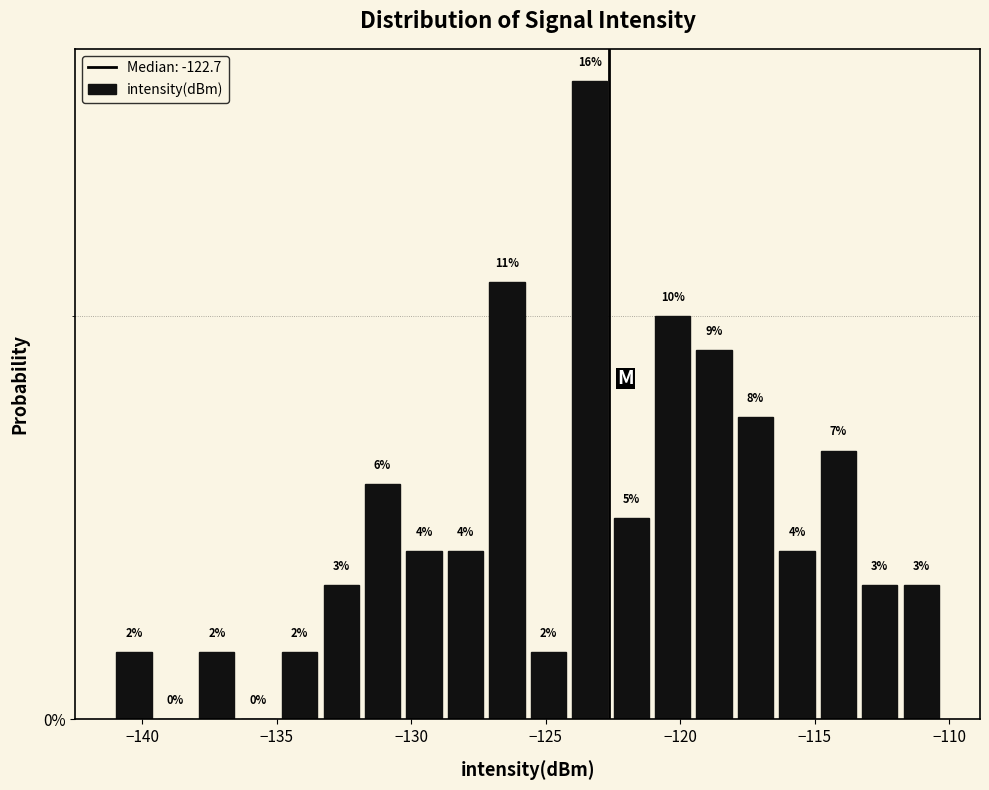

Around what value on the x-axis is the tallest bar? Give the approximate position of its centre, as read against the axis.

-123.5